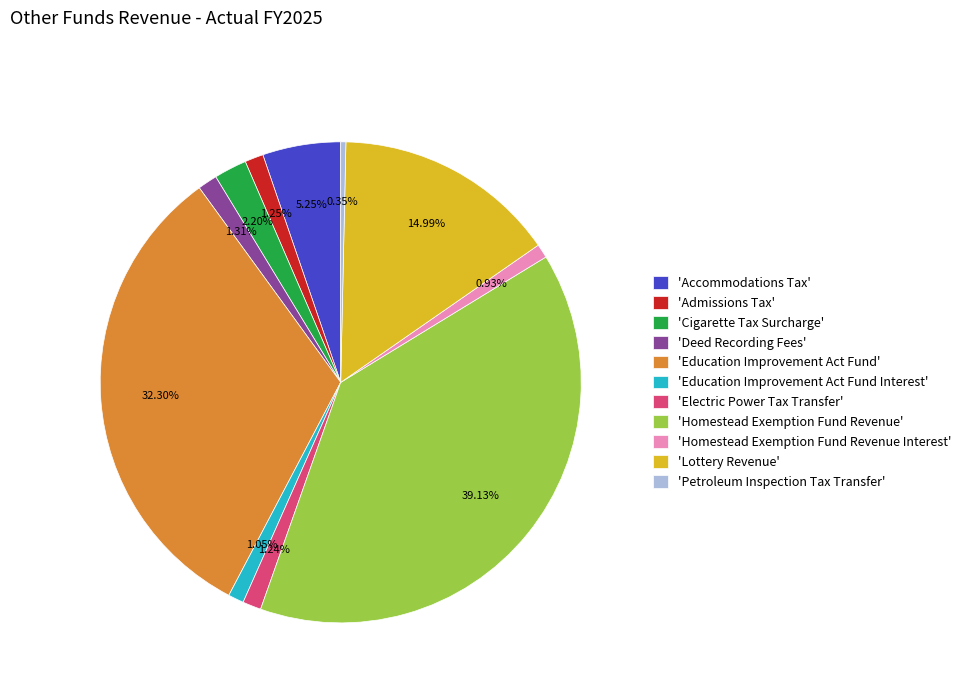

Which has a higher value, 'Cigarette Tax Surcharge' or 'Admissions Tax'?

'Cigarette Tax Surcharge'